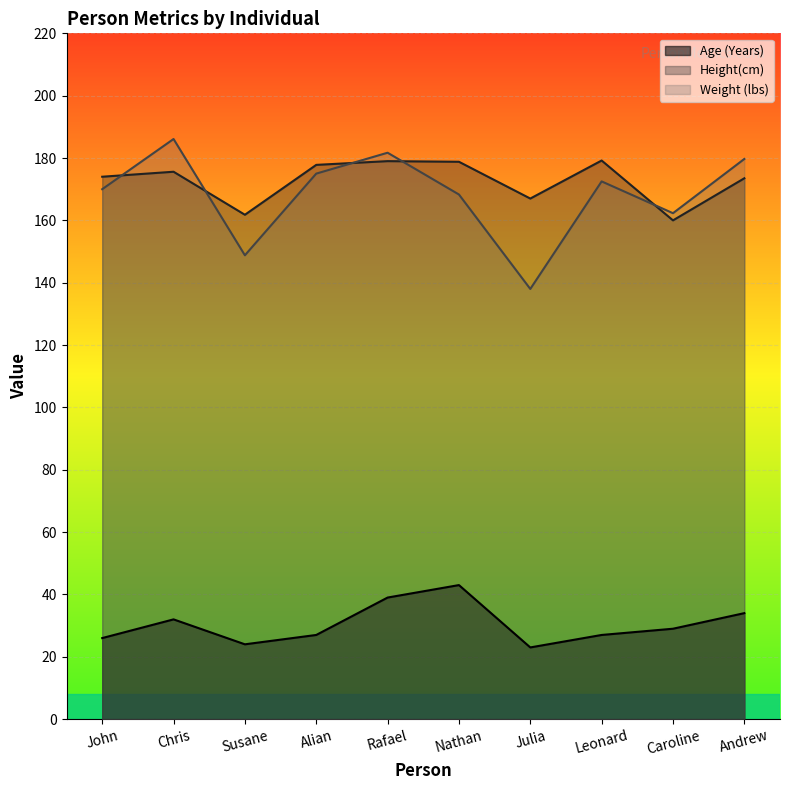

Rank the series at Leonard from highest to lowest value.

Height(cm), Weight (lbs), Age (Years)